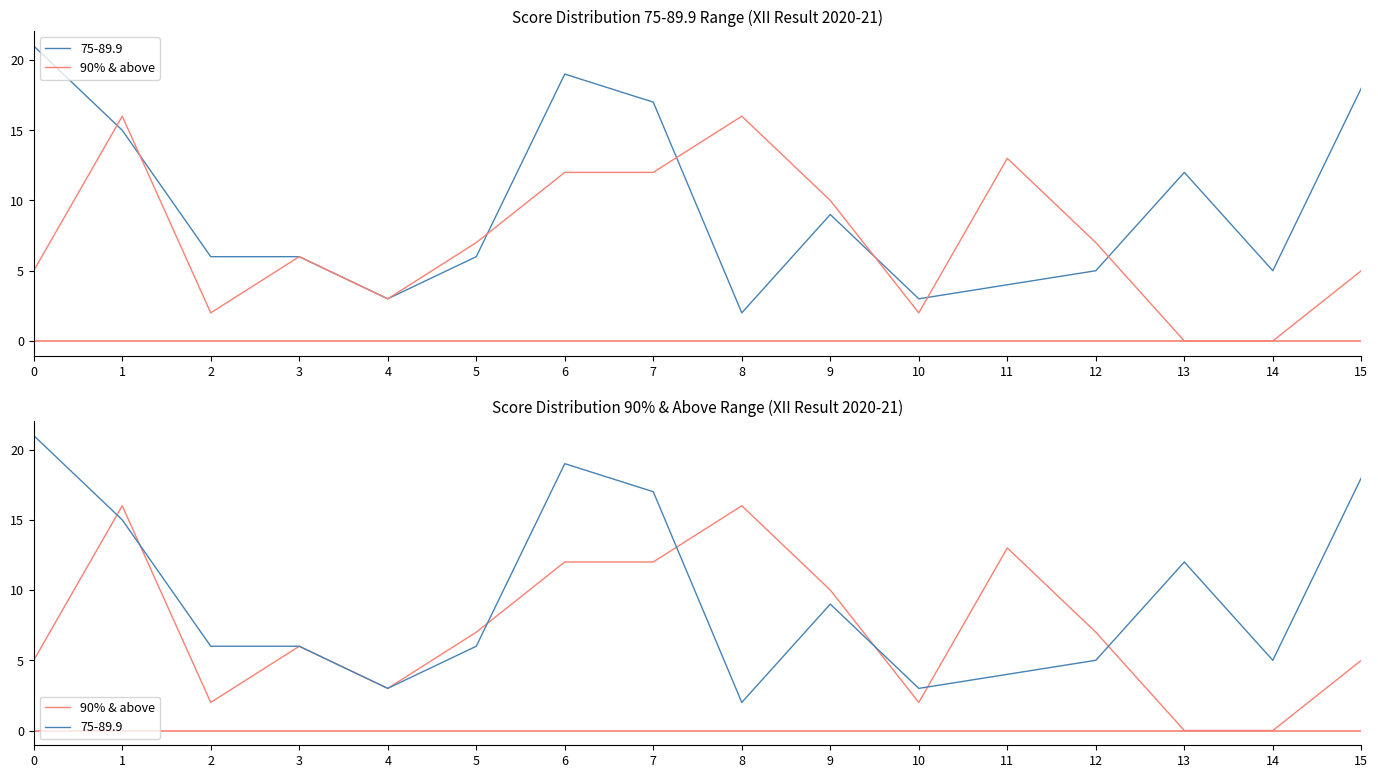

Reading right to left, list all the values displayed in this chart.

15=5	14=0	13=0	12=7	11=13	10=2	9=10	8=16	7=12	6=12	5=7	4=3	3=6	2=2	1=16	0=5